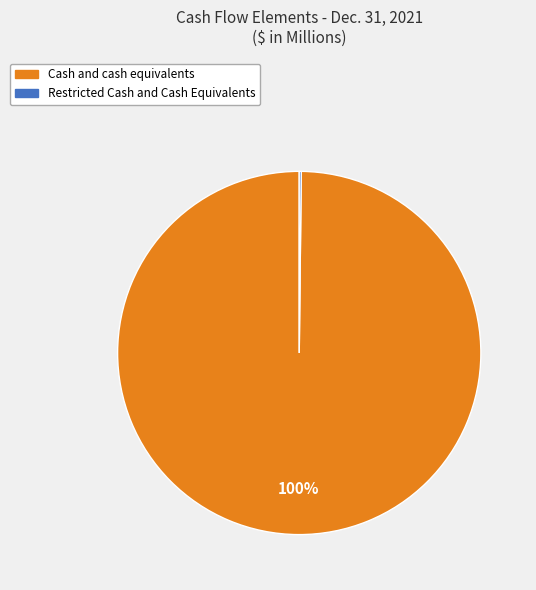

To the nearest percent, what is the average slice percentage?

50%